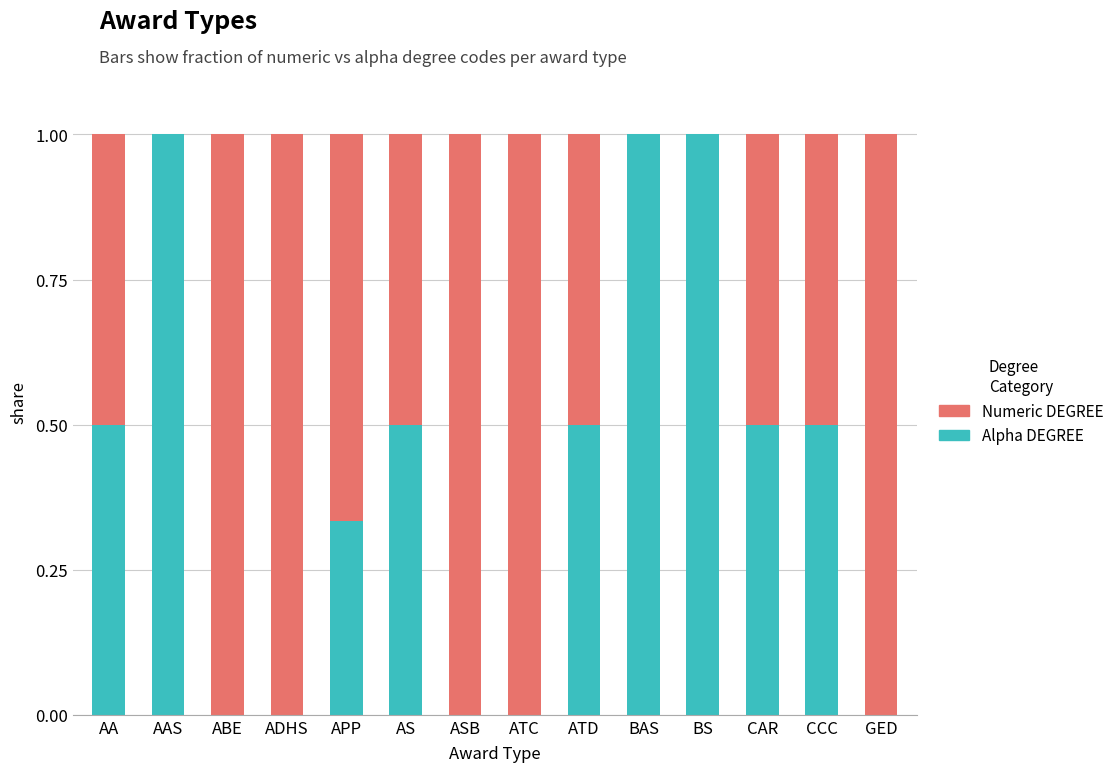

Does the chart contain stacked bars?

Yes